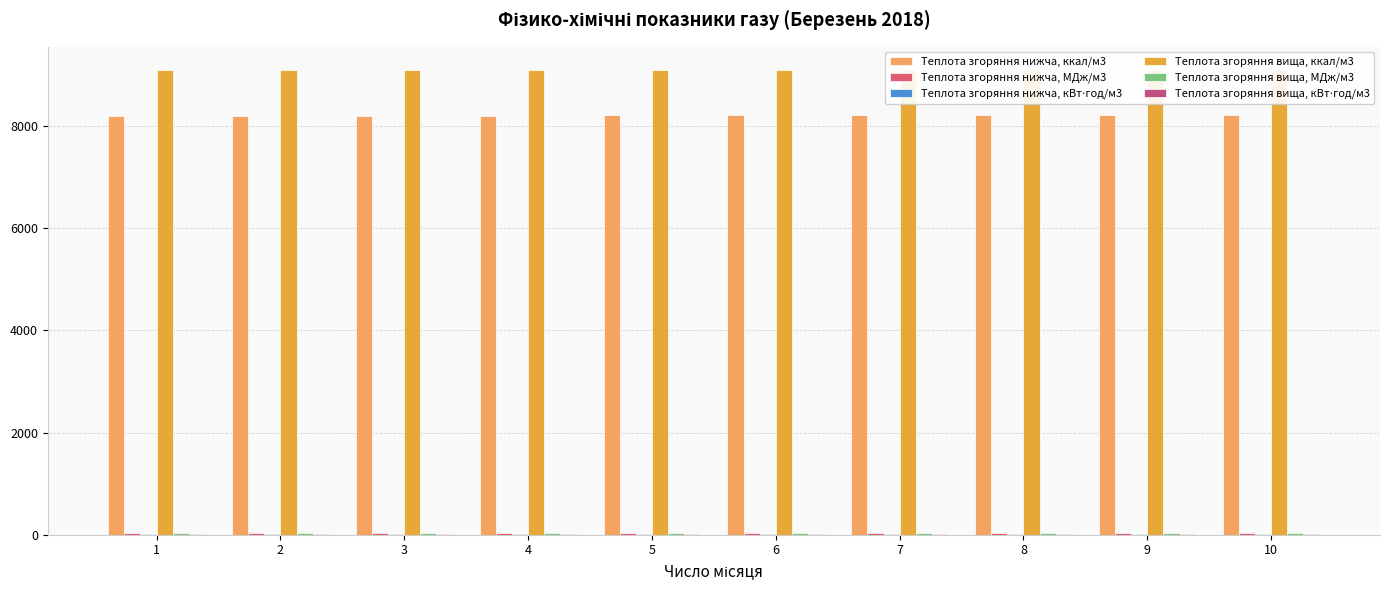

How many Теплота згоряння вища, кВт⋅год/м3 values are between 10 and 11?

10